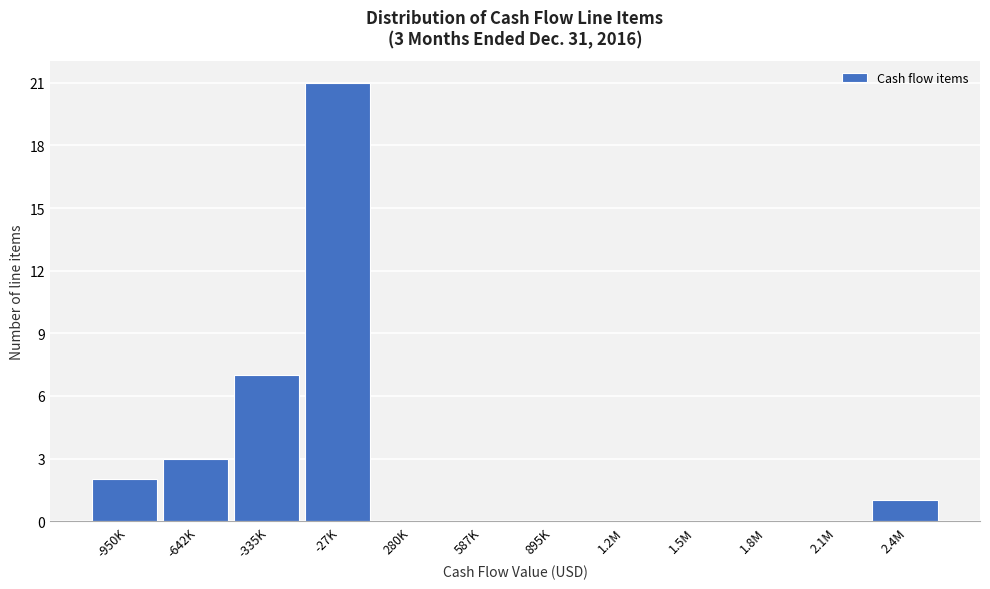

Reading left to right, transcribe all the data shown in this chart.

-950K=2	-642K=3	-335K=7	-27K=21	280K=0	587K=0	895K=0	1.2M=0	1.5M=0	1.8M=0	2.1M=0	2.4M=1